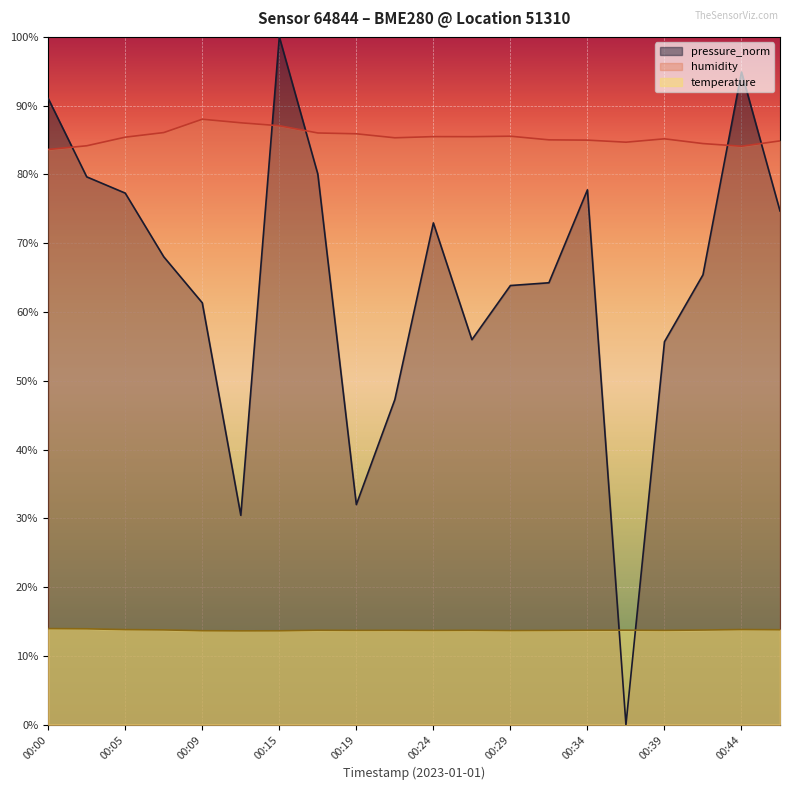

What is the lowest value of the temperature series?

13.6